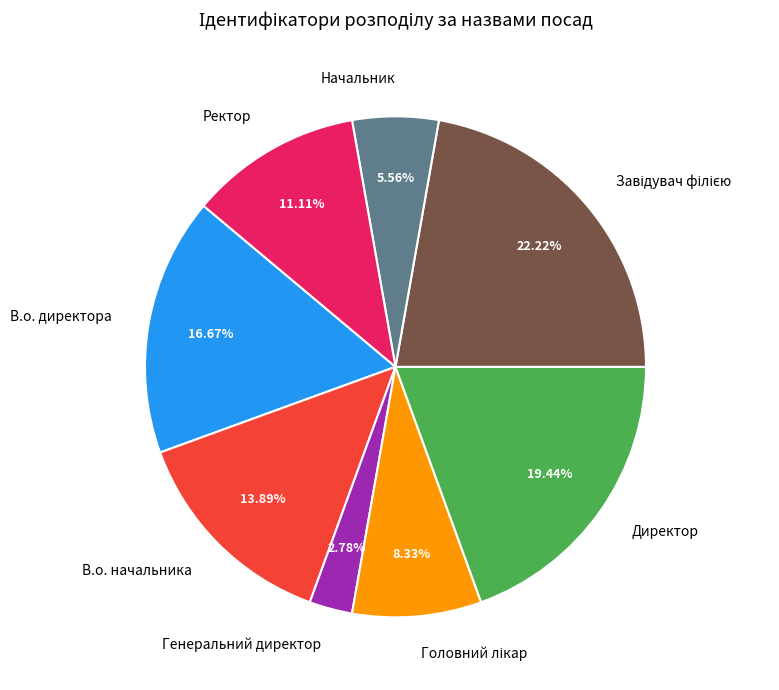

What percentage is NOT represented by Генеральний директор?

97.2%